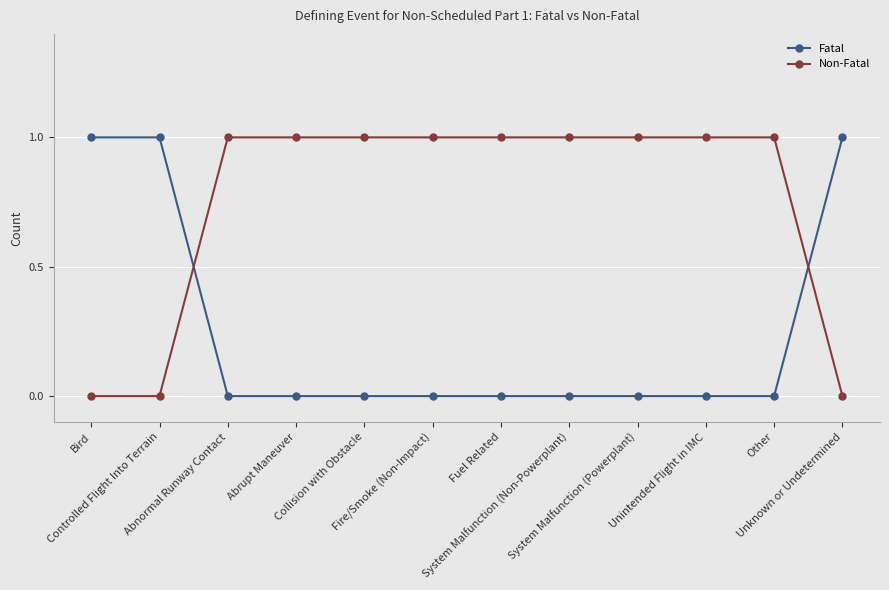

What is the label of the 1st point from the right?

Unknown or Undetermined